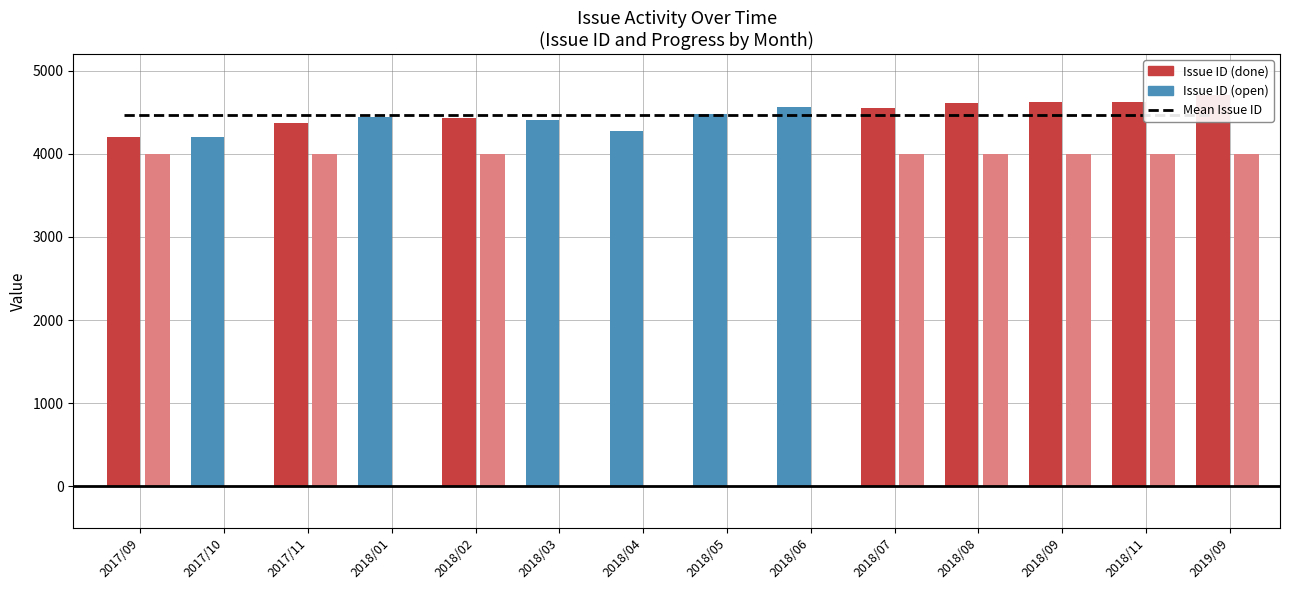

What is the value of the Mean Issue ID bar at the 5th from the left?

4462.9